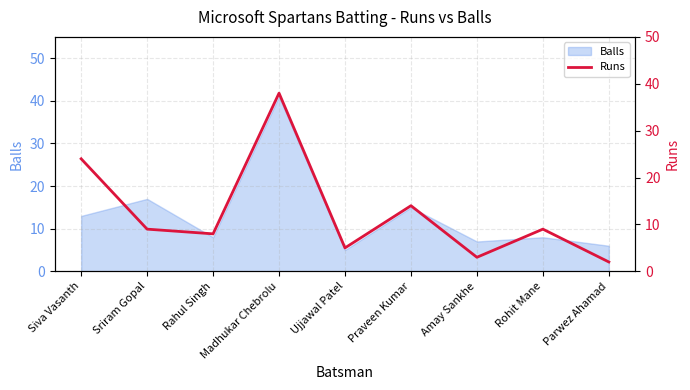

How many data points are above 9?

3